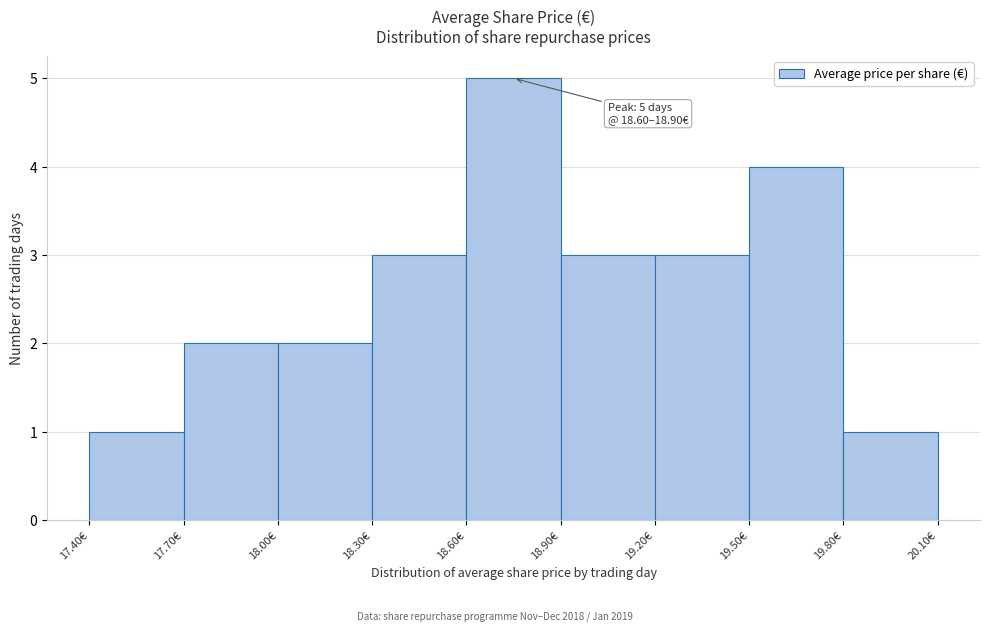

Over which range of the x-axis is the bar tallest?

18.6 to 18.9